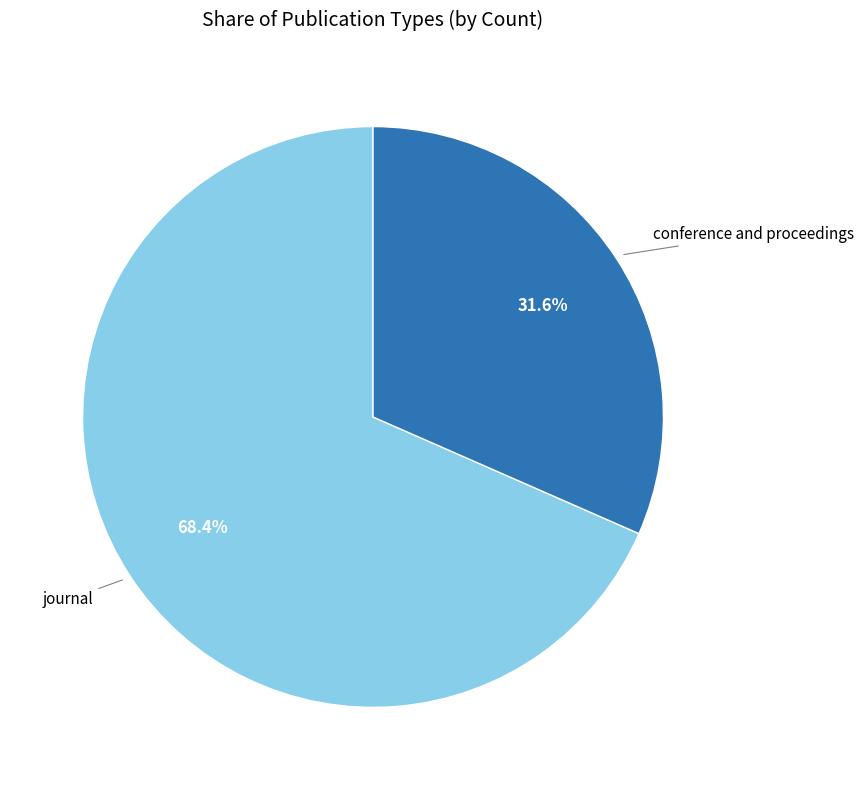

What percentage is the conference and proceedings slice, to the nearest percent?

32%